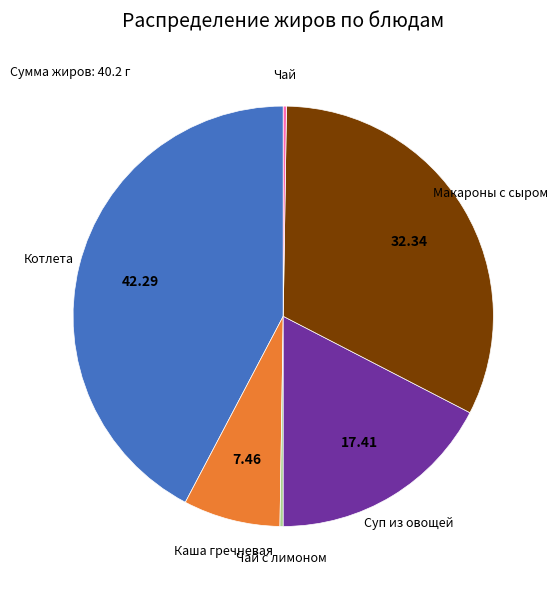

Is there a majority slice in this chart?

No